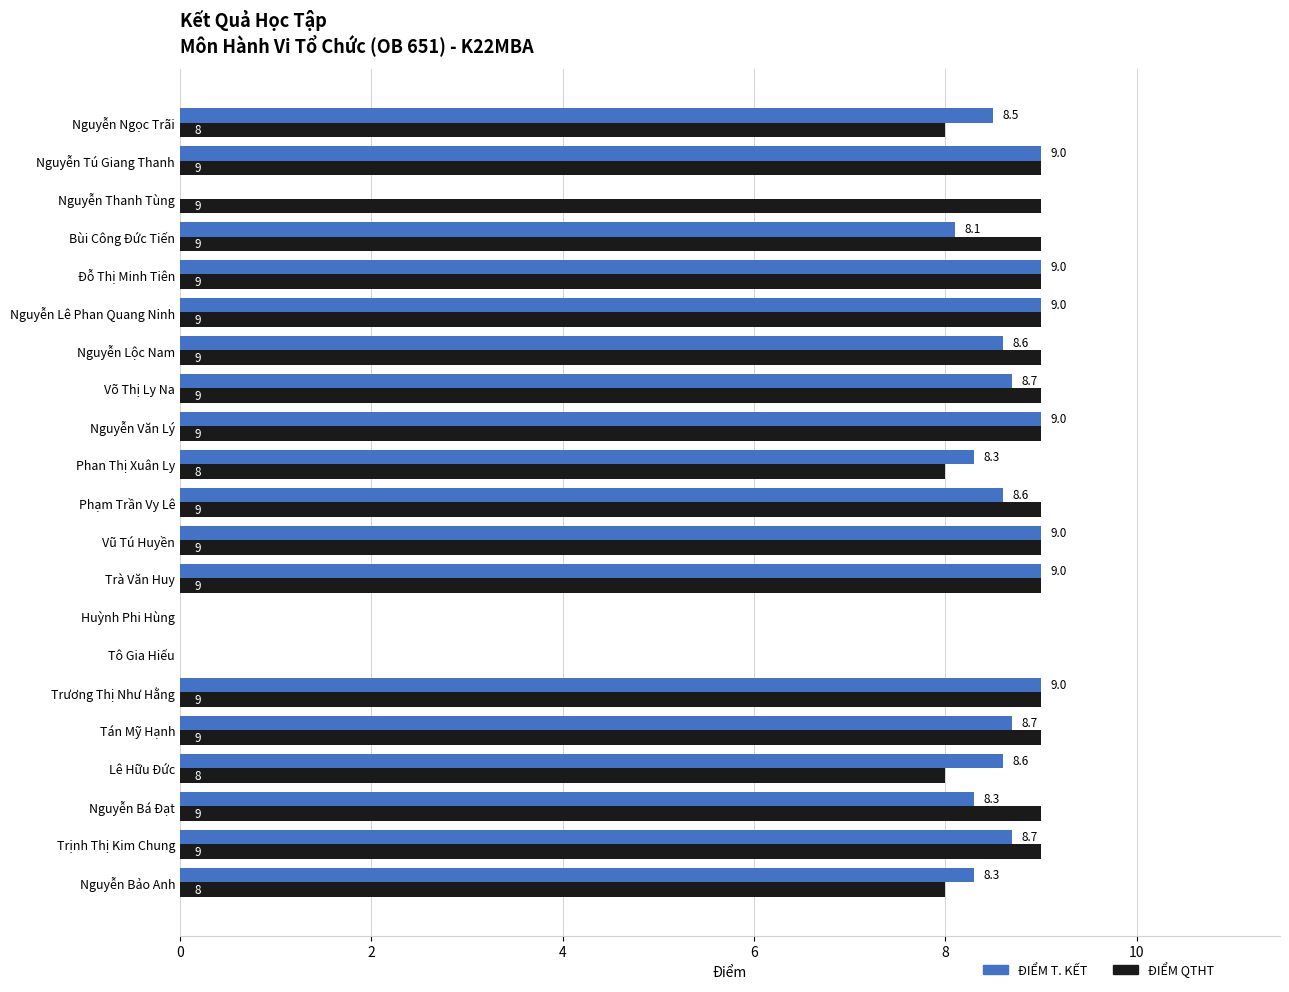

Which series changed the most between Trà Văn Huy and Bùi Công Đức Tiến?

ĐIỂM T. KẾT